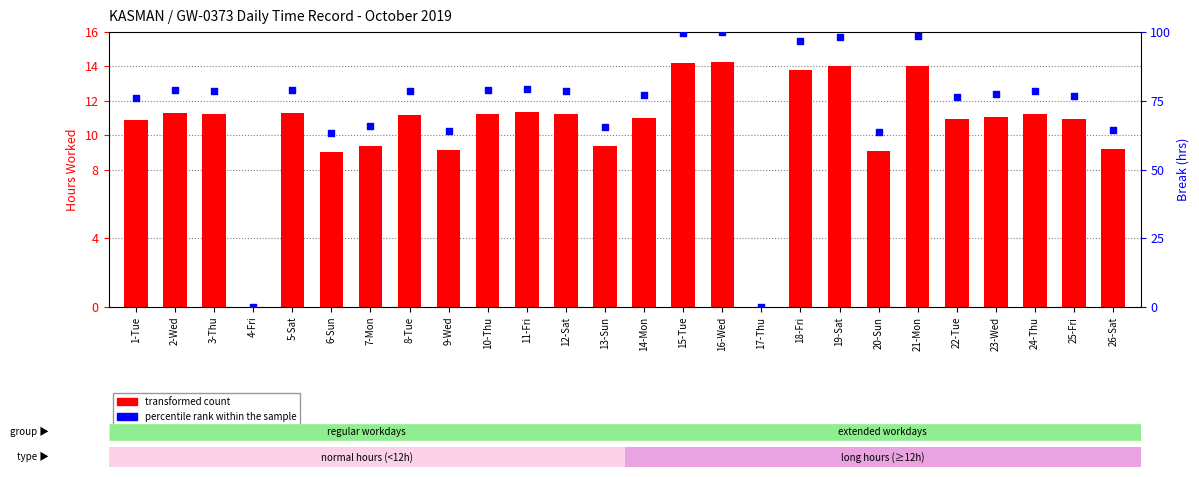

What is the total value across all series at 9-Wed?

73.2